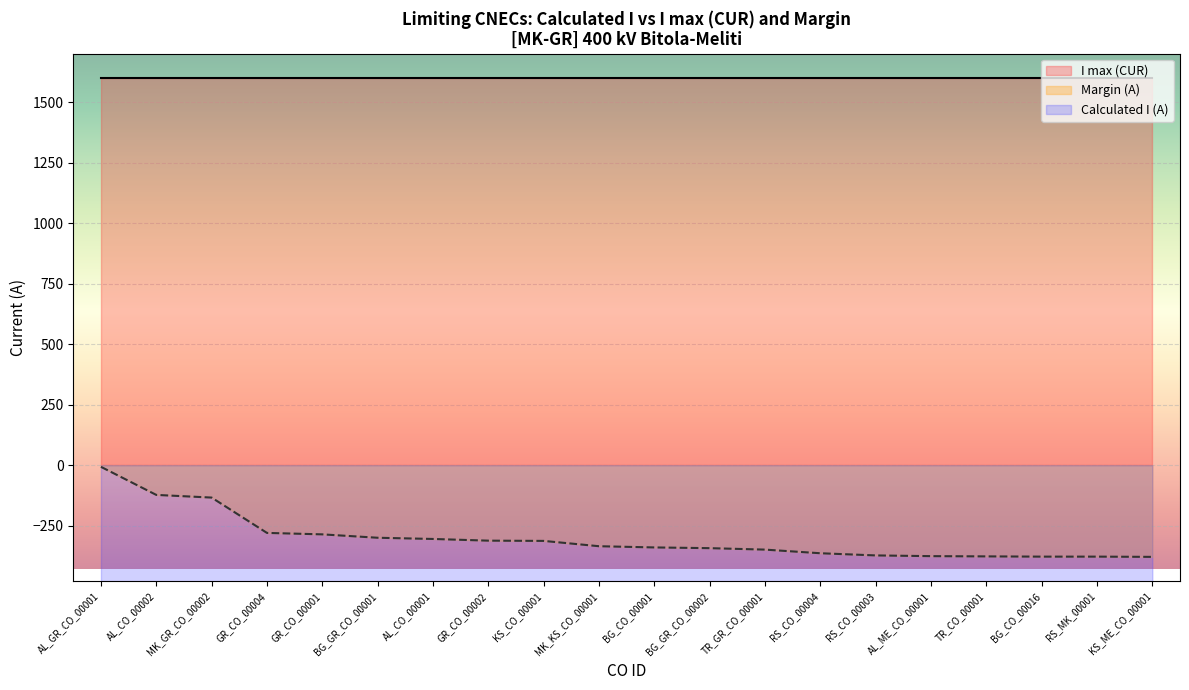

What is the difference between the maximum and second lowest values?

256